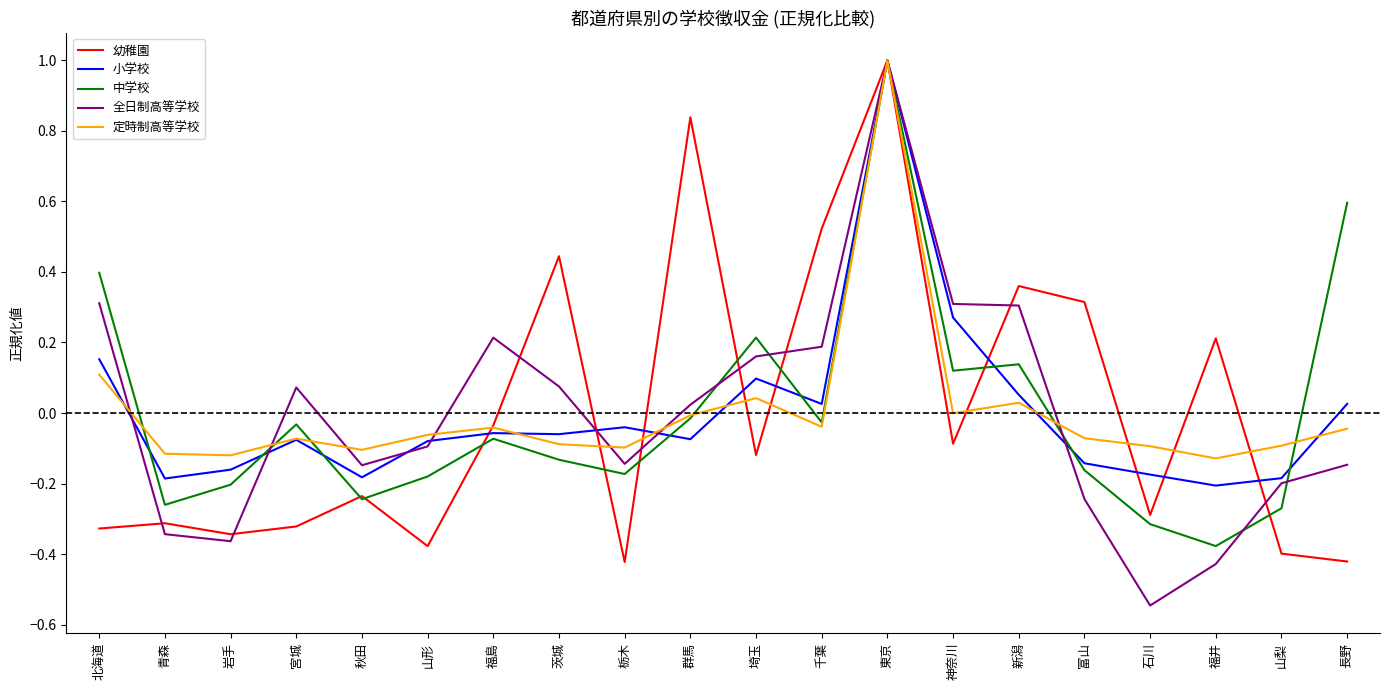

The 中学校 series shows -0.1 at 茨城. True or false?

True